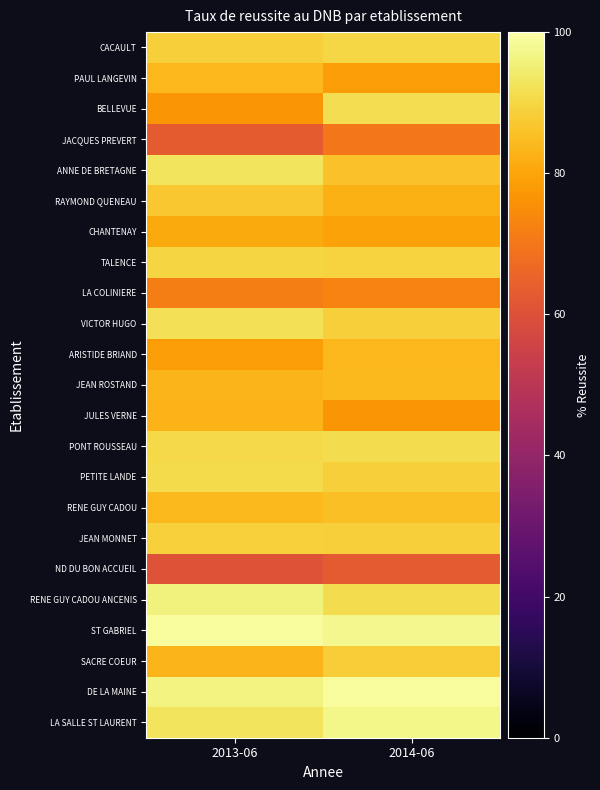

How many categories are shown in the chart?

2